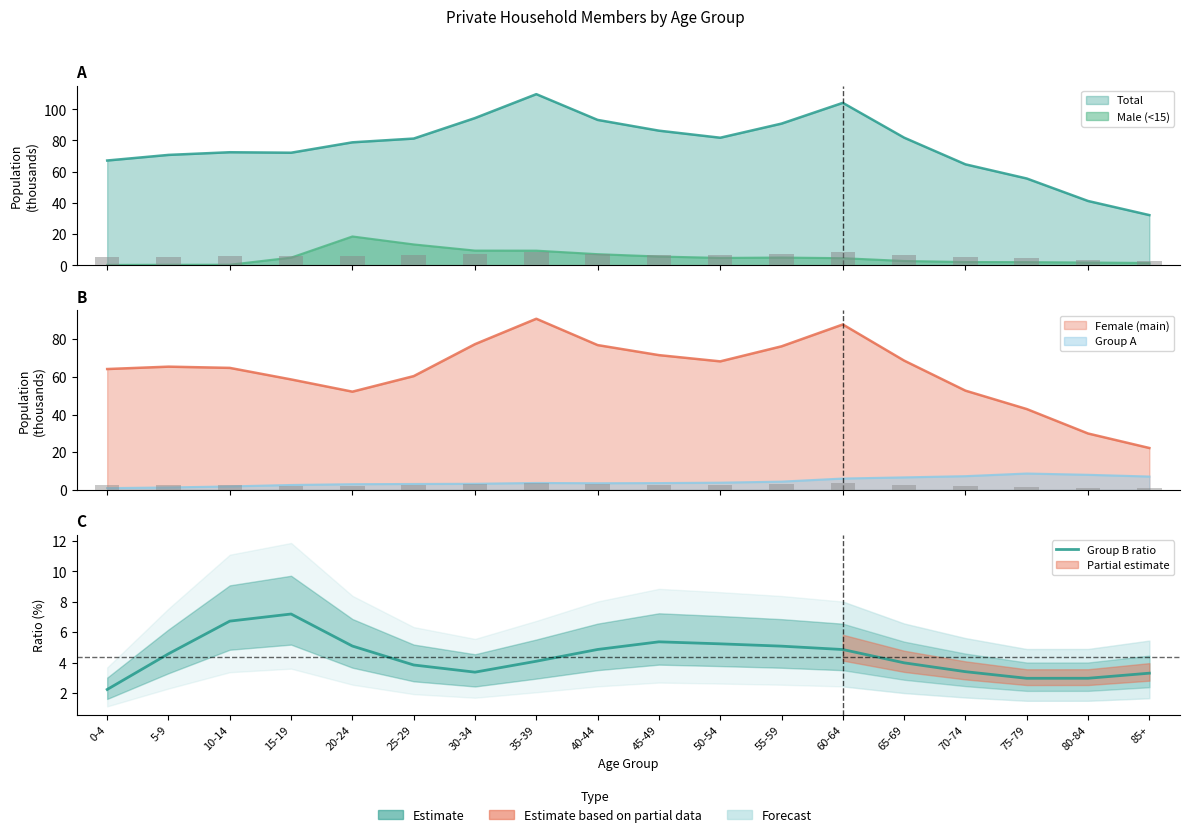

Reading left to right, transcribe all the data shown in this chart.

0-4=2.2	5-9=4.6	10-14=6.7	15-19=7.2	20-24=5.1	25-29=3.8	30-34=3.4	35-39=4.1	40-44=4.9	45-49=5.4	50-54=5.2	55-59=5.1	60-64=4.9	65-69=4.0	70-74=3.4	75-79=3.0	80-84=3.0	85+=3.3